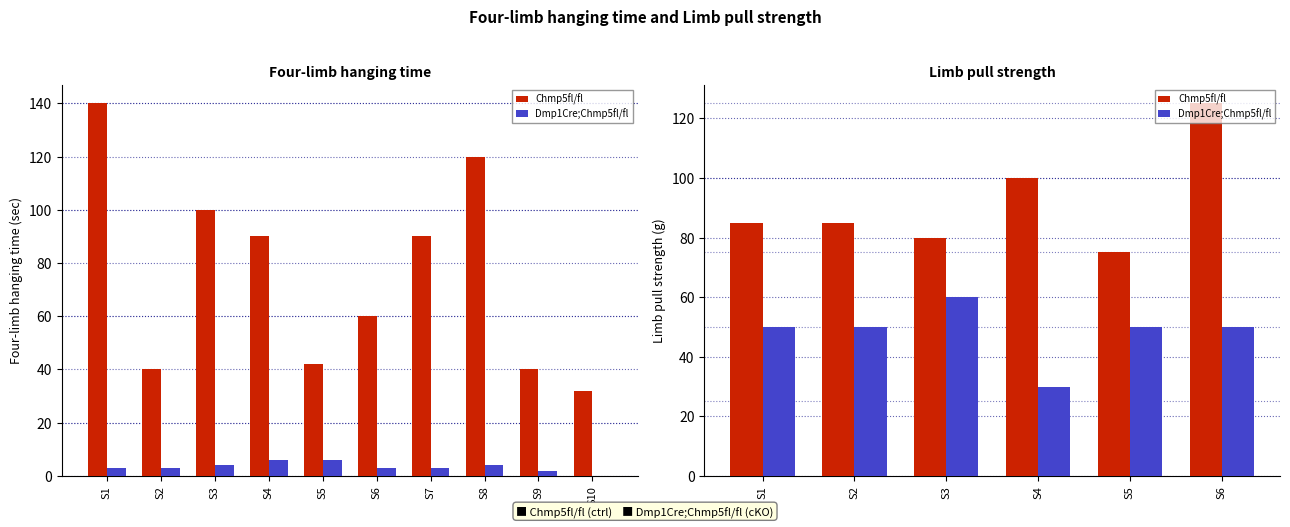

Reading left to right, what are all the values shown in this chart?

Chmp5fl/fl: 85	85	80	100	75	125
Dmp1Cre;Chmp5fl/fl: 50	50	60	30	50	50